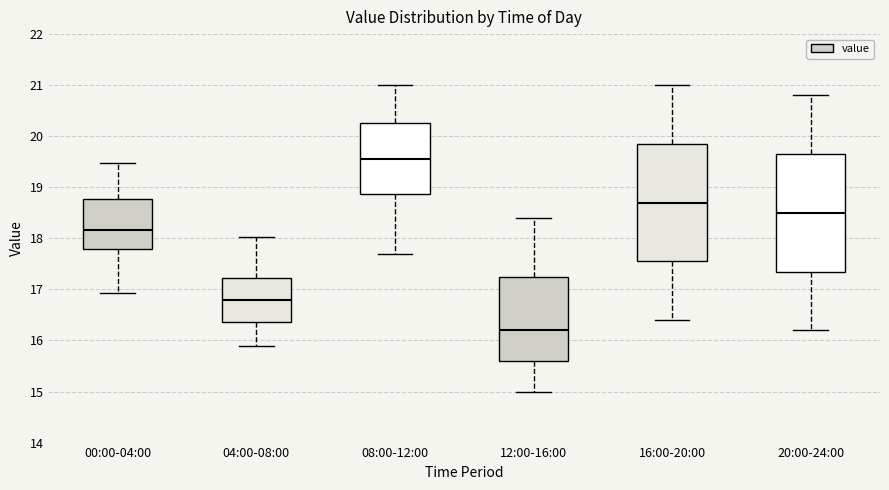

Where does the upper whisker of the box for 08:00-12:00 end on the y-axis? The values are not printed on the chart, so give them approximately, as read against the axis.

21.0